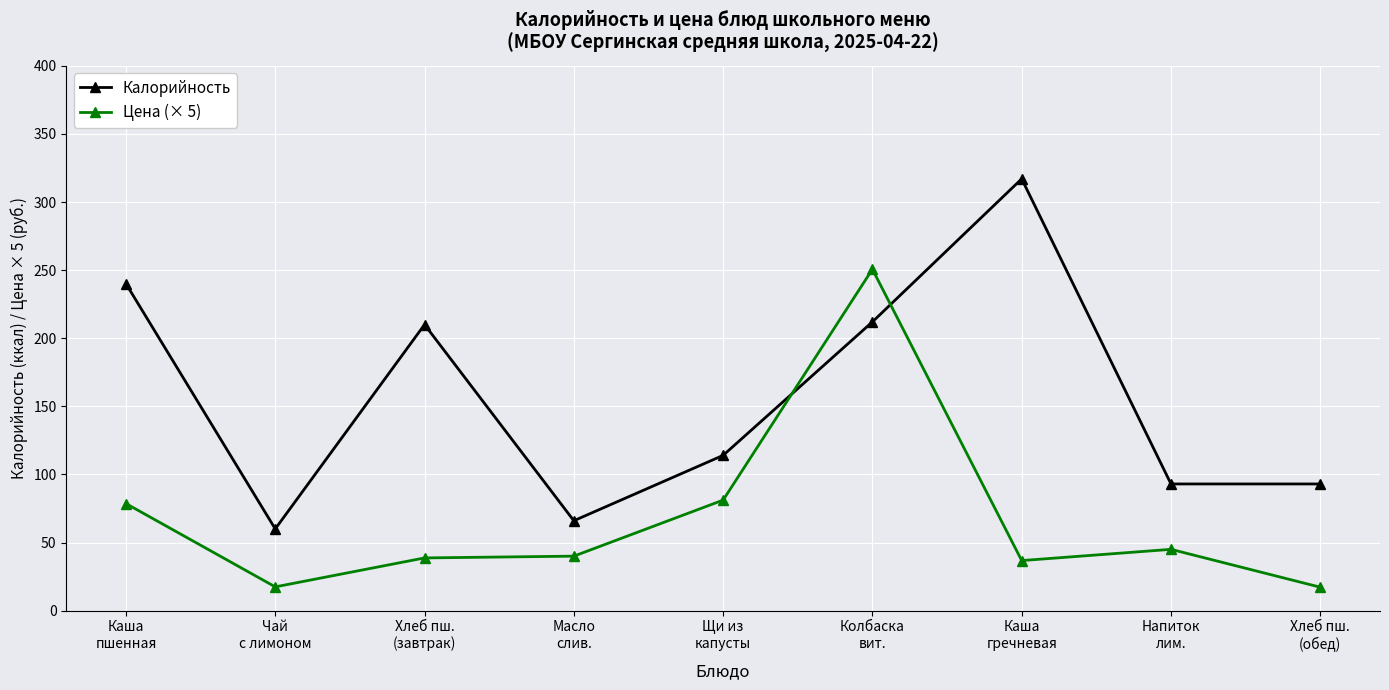

What is the difference between the second highest and minimum values in the Калорийность series?

180.0